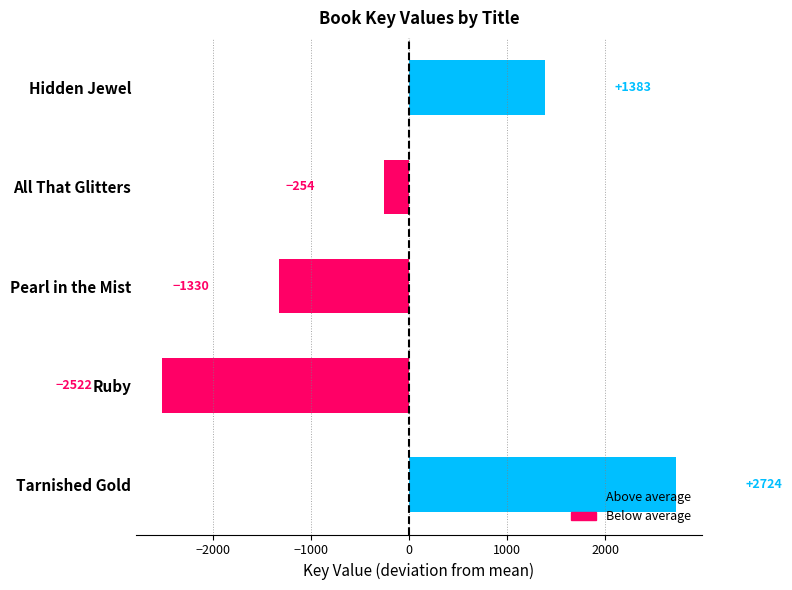

Where is the data nearest to the value 100?

All That Glitters